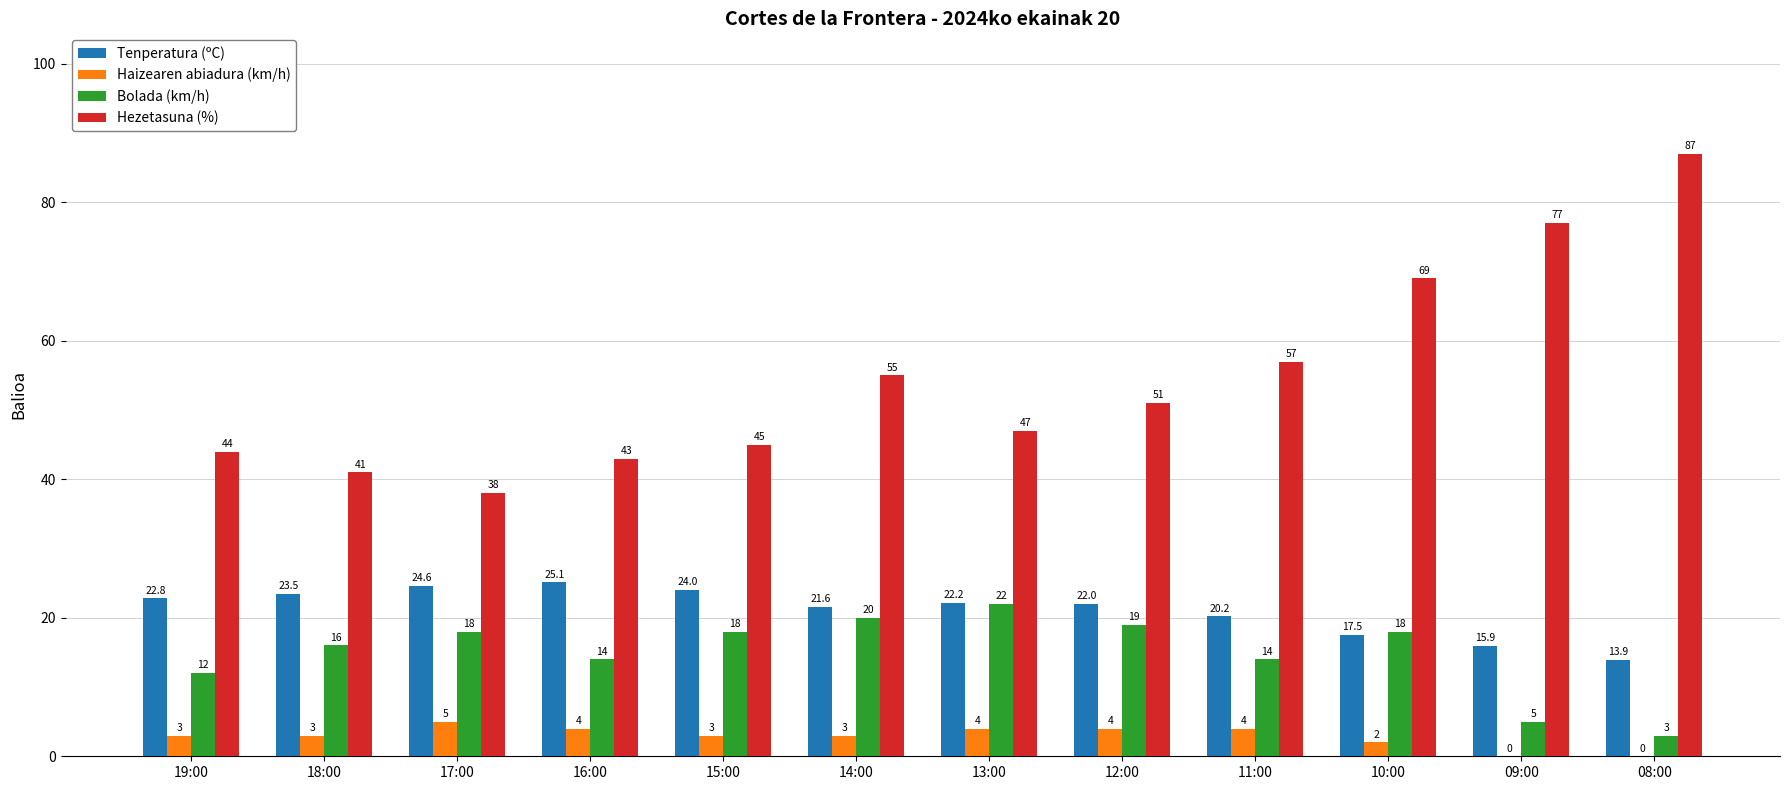

Reading left to right, extract all data points from this chart.

Tenperatura (ºC): 19:00=22.8	18:00=23.5	17:00=24.6	16:00=25.1	15:00=24.0	14:00=21.6	13:00=22.2	12:00=22.0	11:00=20.2	10:00=17.5	09:00=15.9	08:00=13.9
Haizearen abiadura (km/h): 19:00=3.0	18:00=3.0	17:00=5.0	16:00=4.0	15:00=3.0	14:00=3.0	13:00=4.0	12:00=4.0	11:00=4.0	10:00=2.0	09:00=0.0	08:00=0.0
Bolada (km/h): 19:00=12.0	18:00=16.0	17:00=18.0	16:00=14.0	15:00=18.0	14:00=20.0	13:00=22.0	12:00=19.0	11:00=14.0	10:00=18.0	09:00=5.0	08:00=3.0
Hezetasuna (%): 19:00=44.0	18:00=41.0	17:00=38.0	16:00=43.0	15:00=45.0	14:00=55.0	13:00=47.0	12:00=51.0	11:00=57.0	10:00=69.0	09:00=77.0	08:00=87.0